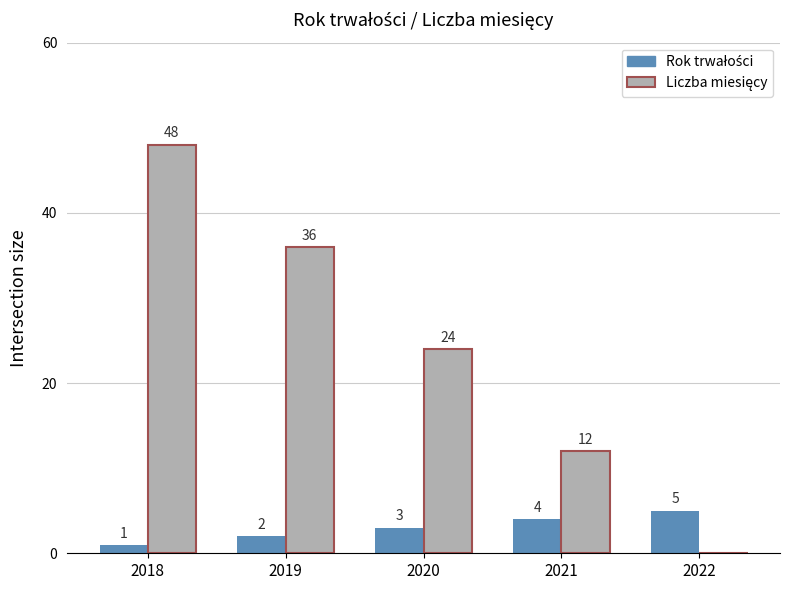

At which category does the chart reach its peak across all series?

2018